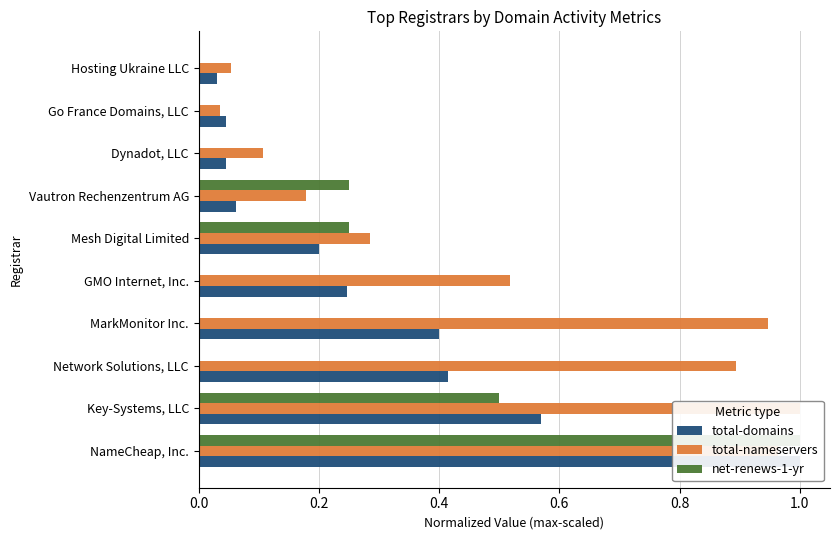

What position from the left is MarkMonitor Inc.?

4